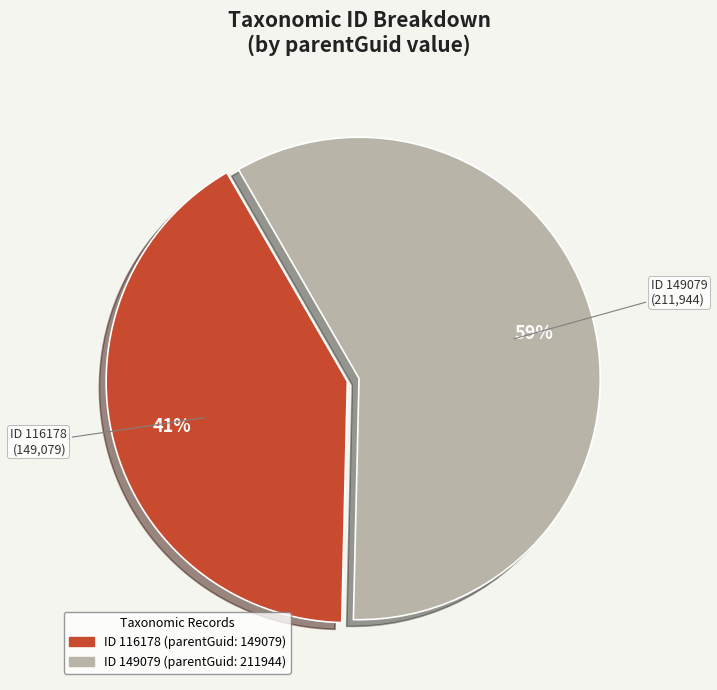

Is there a majority slice in this chart?

Yes